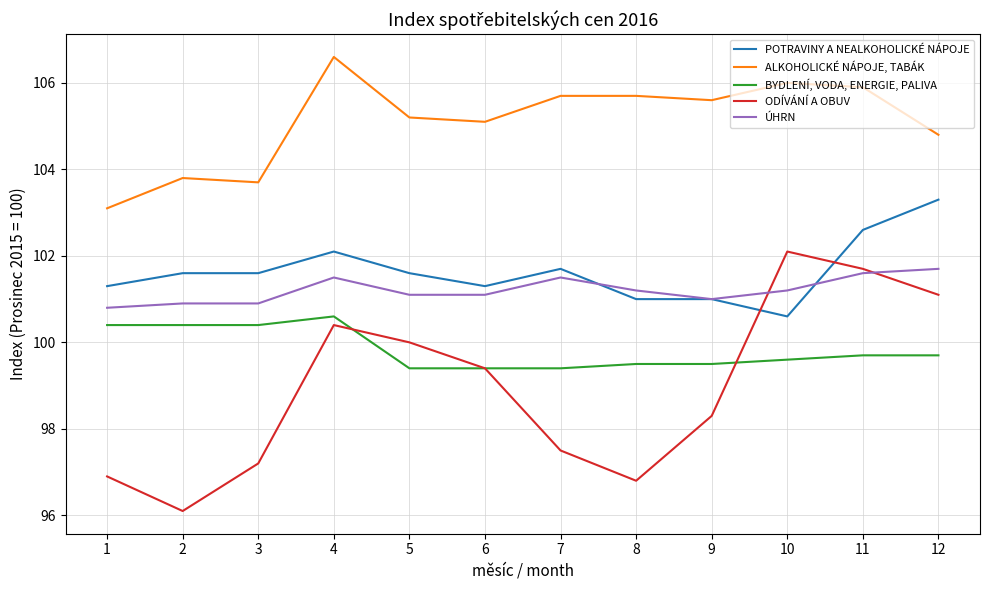

At which label does POTRAVINY A NEALKOHOLICKÉ NÁPOJE reach its peak?

12